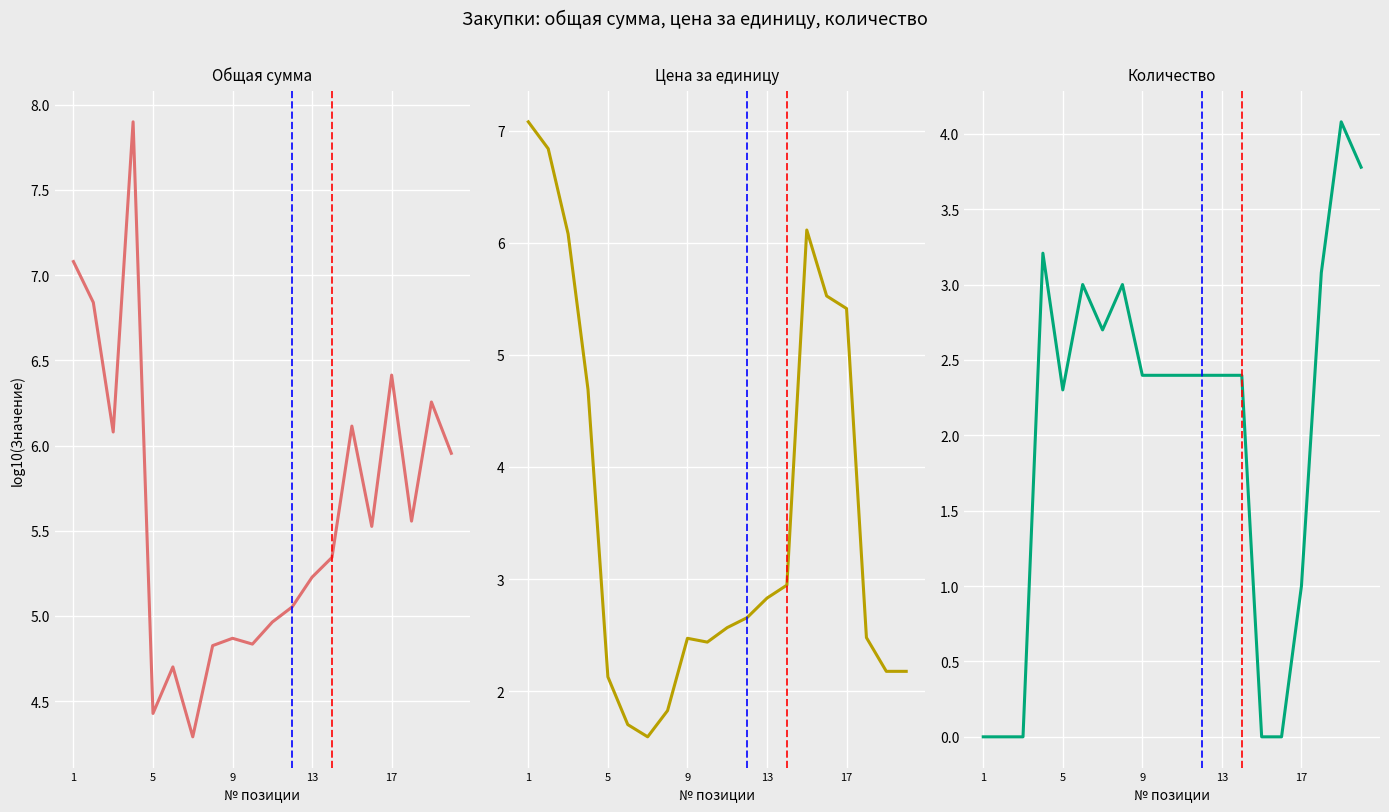

True or false: Цена за единицу and Общая сумма intersect in this chart.

False